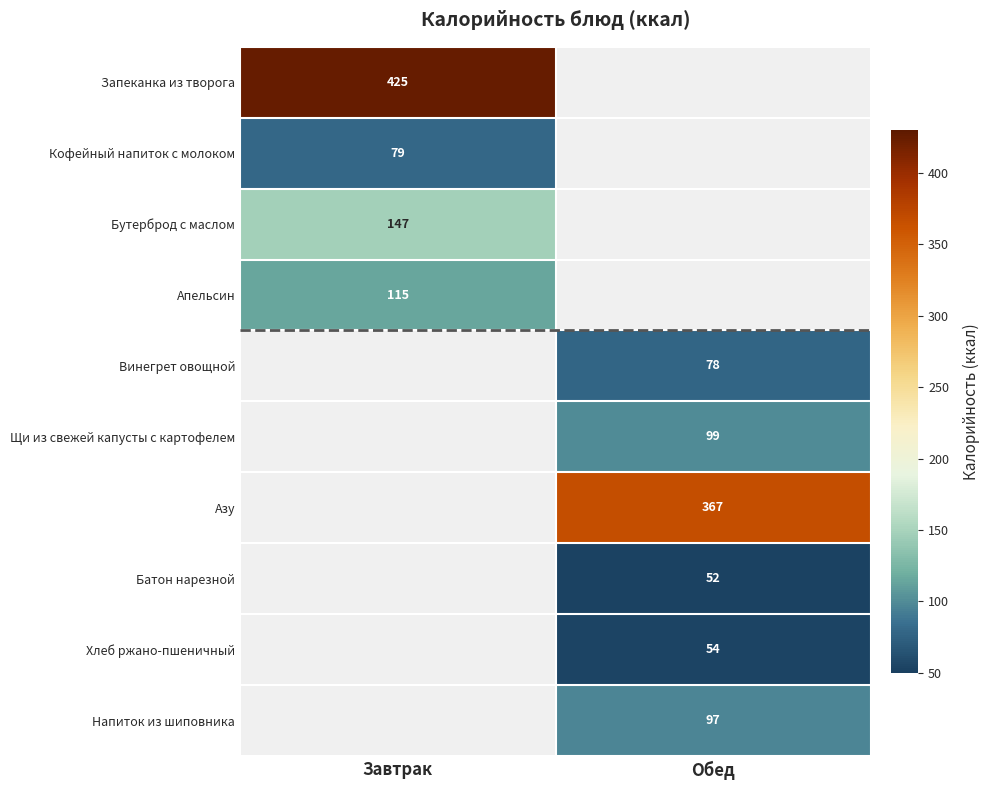

At which category does the chart reach its minimum across all series?

Обед